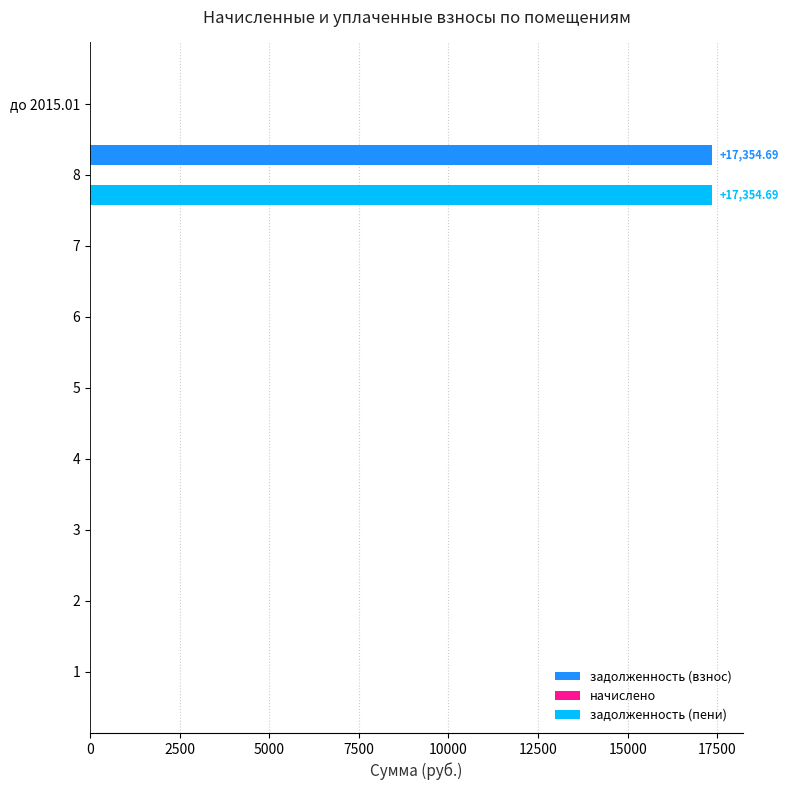

At which category is the sum across all series the highest?

8